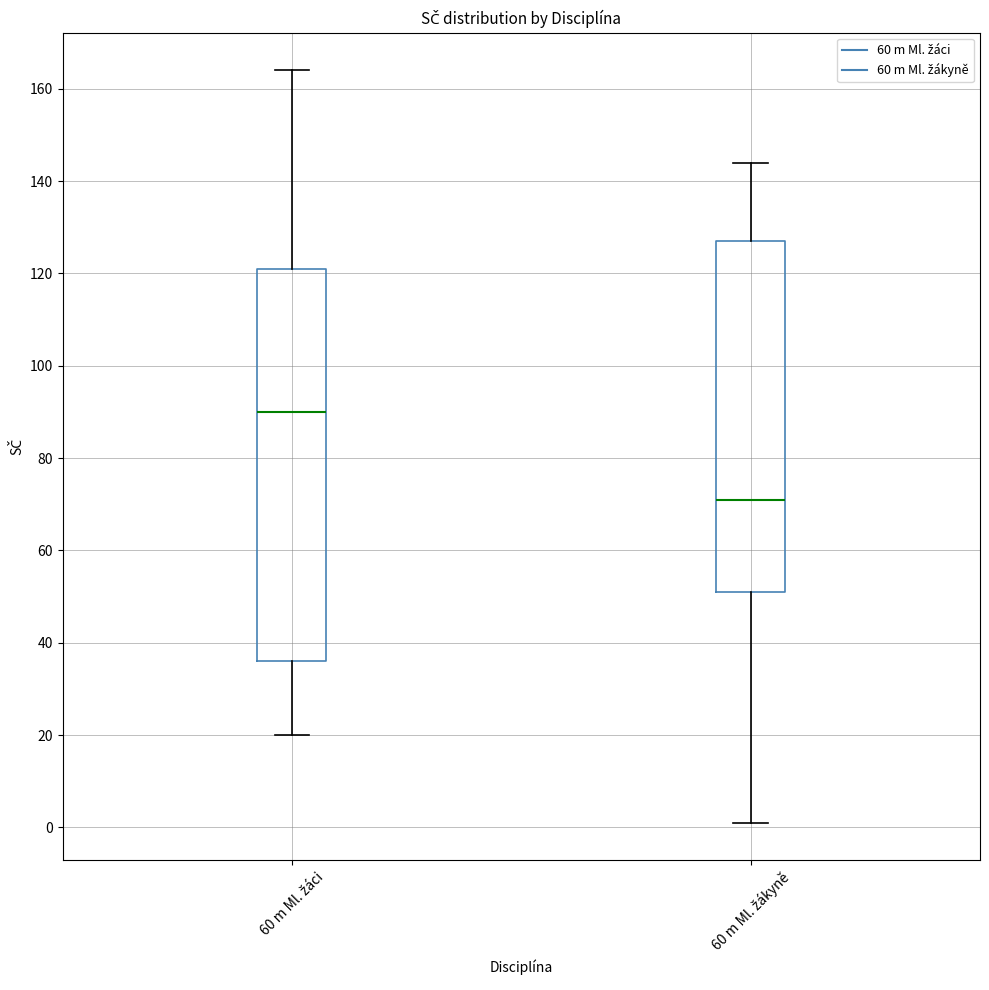

Where is the lower edge of the box for 60 m Ml. žákyně on the y-axis? The values are not printed on the chart, so give them approximately, as read against the axis.

52